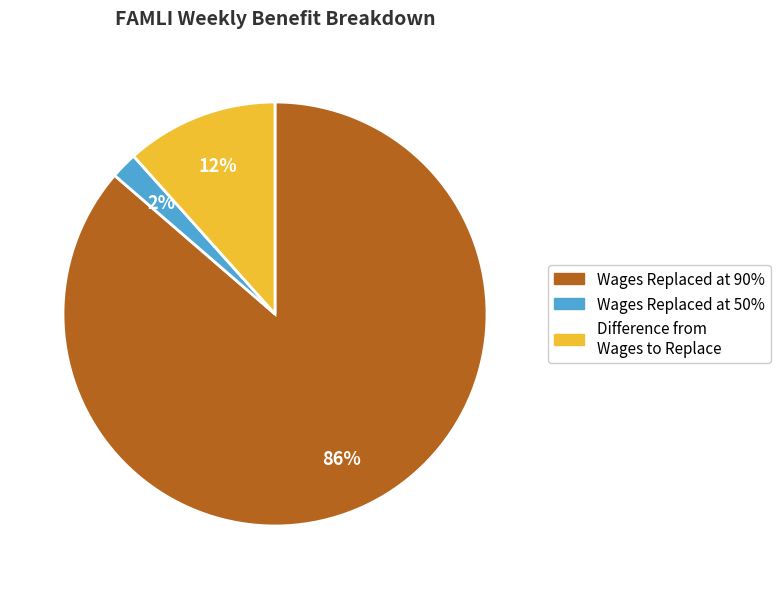

To the nearest percent, what portion does Difference from Wages to Replace represent?

12%